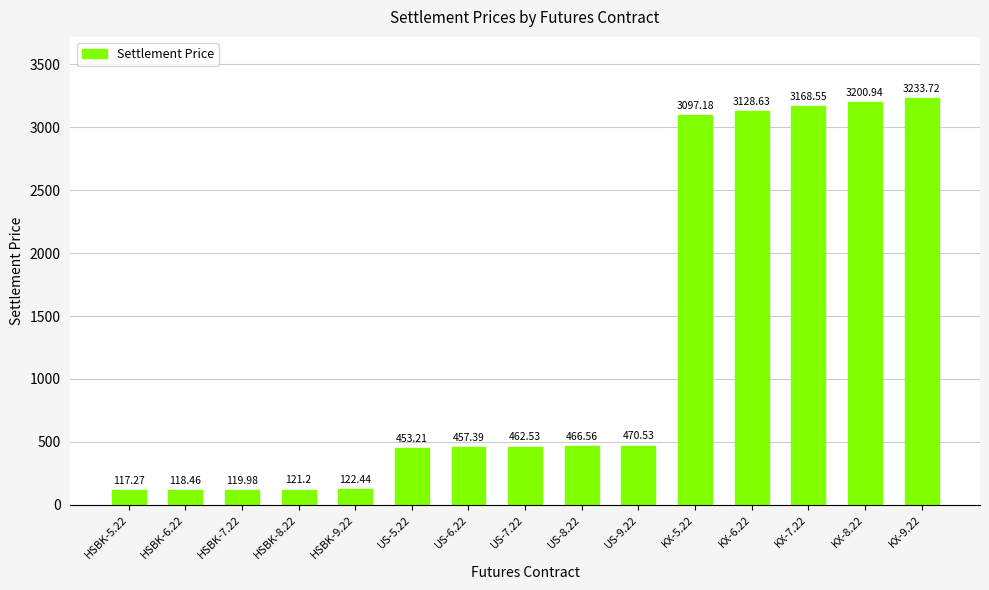

The chart shows a value of 812.1 at US-9.22. True or false?

False